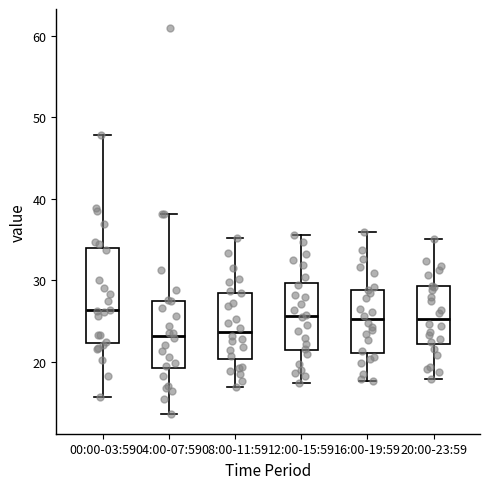

Reading left to right, transcribe this box plot: for each box, give where its median line is, the range the box spans, and where its two whiskers end, as read against the y-axis. The values are not printed on the chart, so give them approximately, as read against the axis.

00:00-03:59: median 26, box 22 to 34, whiskers 16 to 48
04:00-07:59: median 23, box 19 to 27, whiskers 14 to 38
08:00-11:59: median 24, box 20 to 28, whiskers 17 to 35
12:00-15:59: median 26, box 21 to 30, whiskers 17 to 36
16:00-19:59: median 25, box 21 to 29, whiskers 18 to 36
20:00-23:59: median 25, box 22 to 29, whiskers 18 to 35